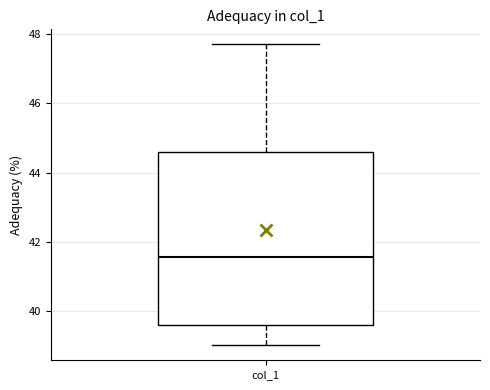

Where does the median line of the box for col_1 sit on the y-axis? The values are not printed on the chart, so give them approximately, as read against the axis.

41.6